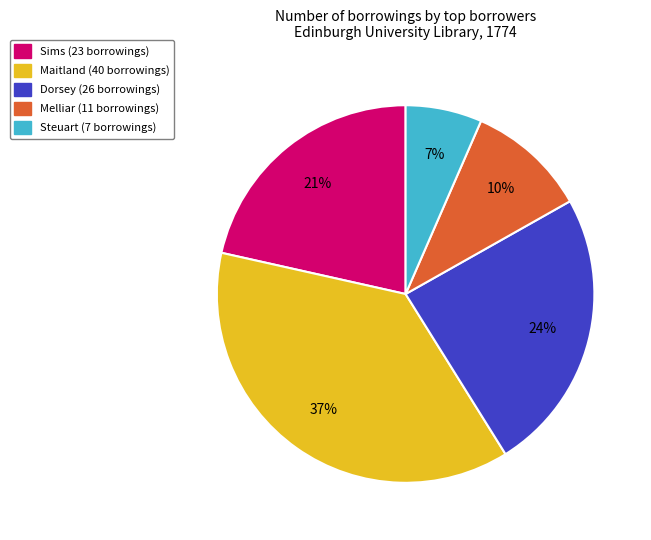

How many segments does this pie chart have?

5